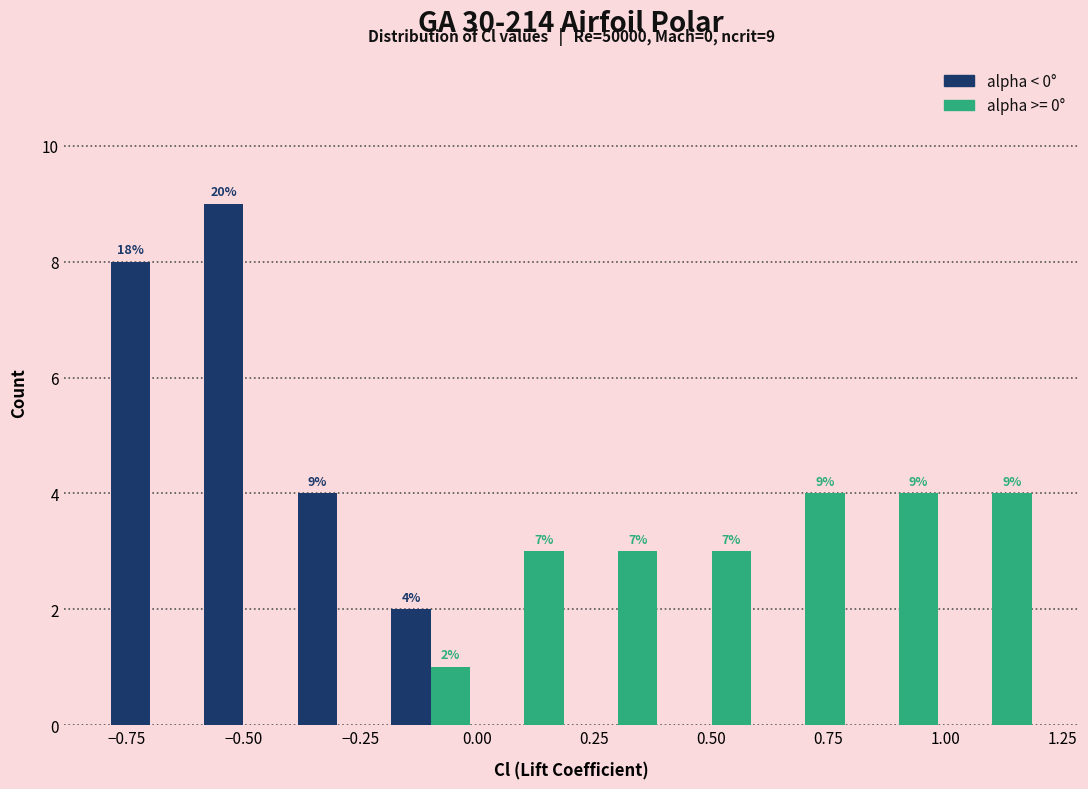

In the alpha < 0° series, which range on the x-axis has the tallest bar?

-0.6 to -0.4